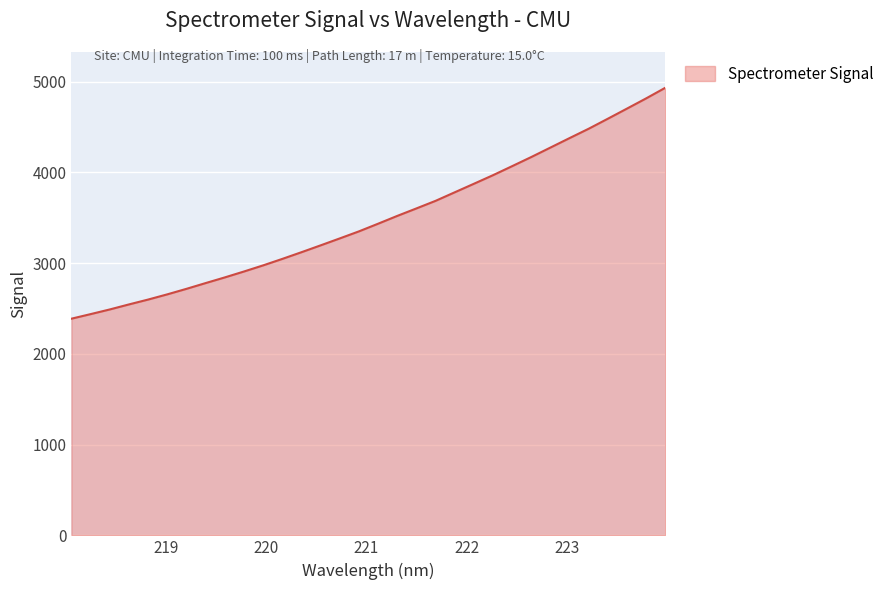

What is the difference between the maximum and minimum values?

2544.3